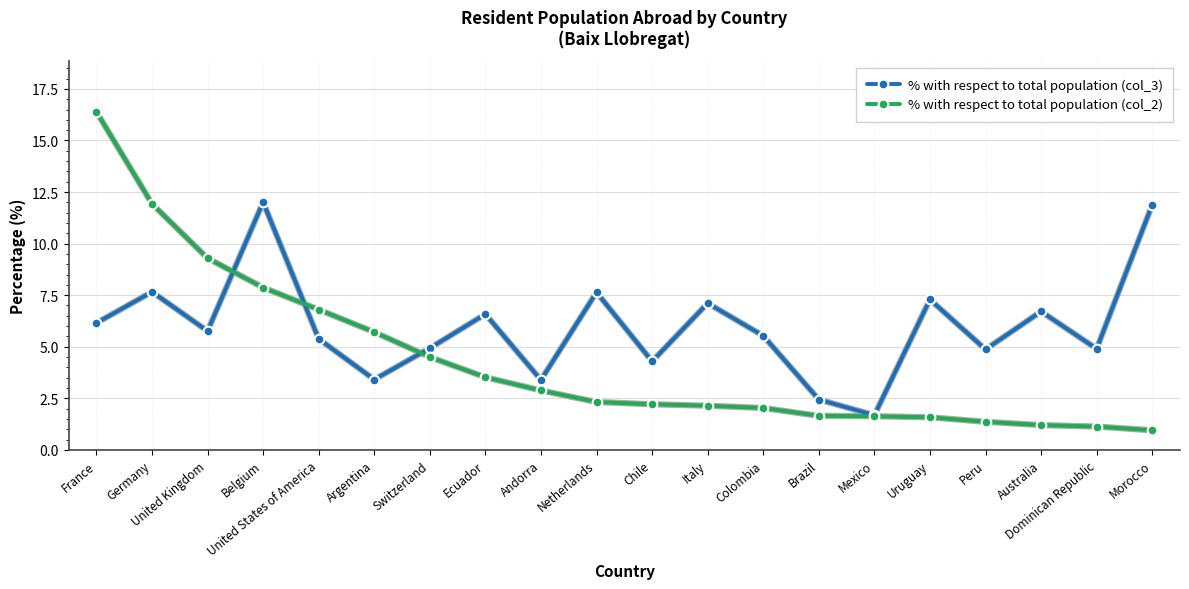

What is the sum of the % with respect to total population (col_3) values at Brazil and Uruguay?

9.7